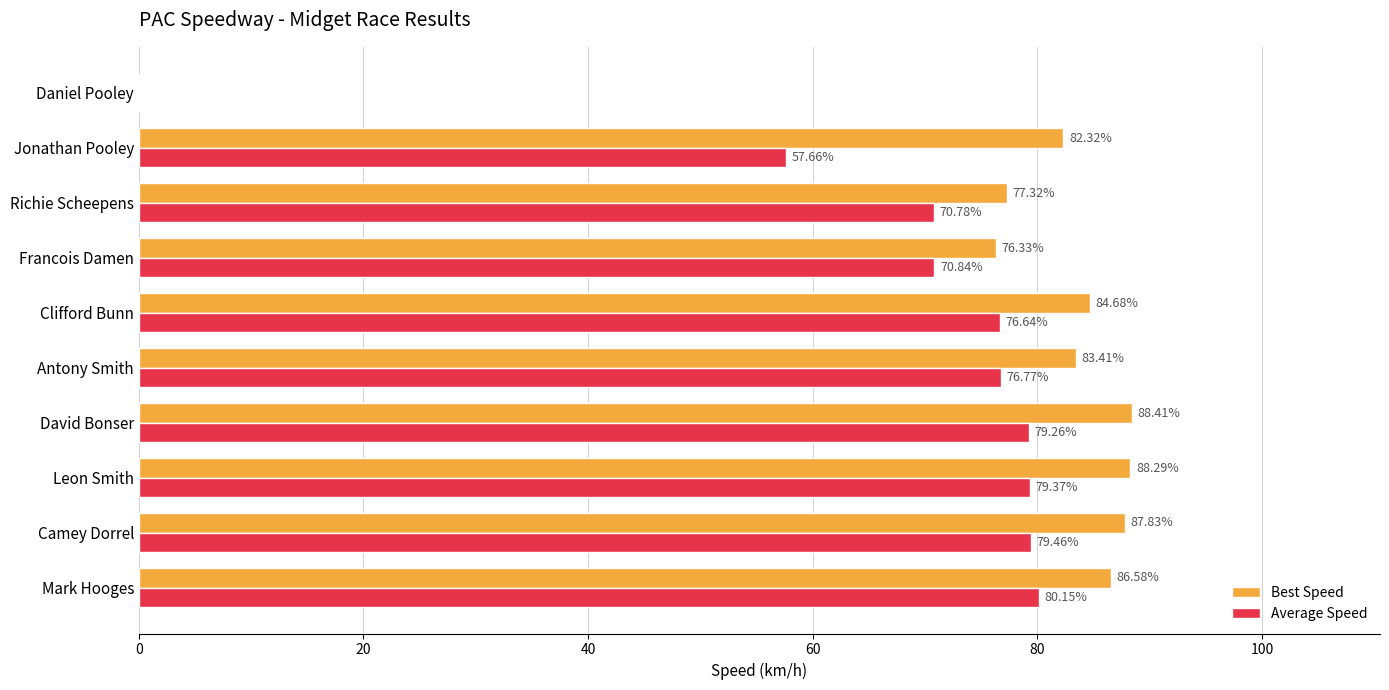

What is the sum of all Best Speed values?

755.2